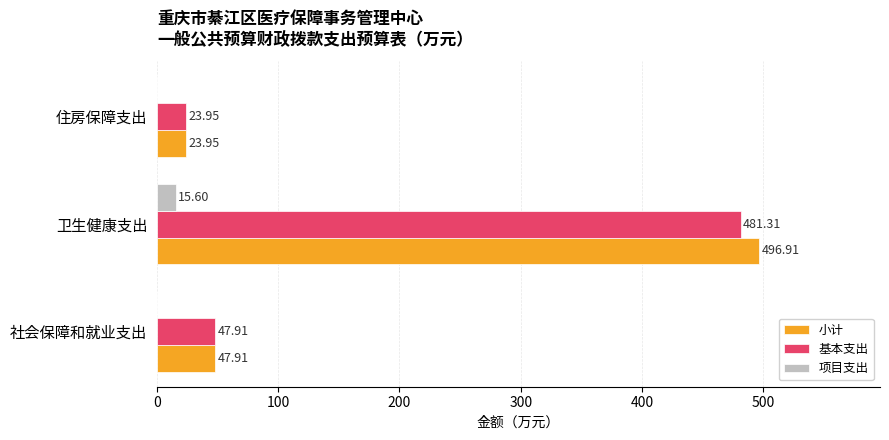

What is the sum of the 基本支出 values at 社会保障和就业支出 and 卫生健康支出?

529.2